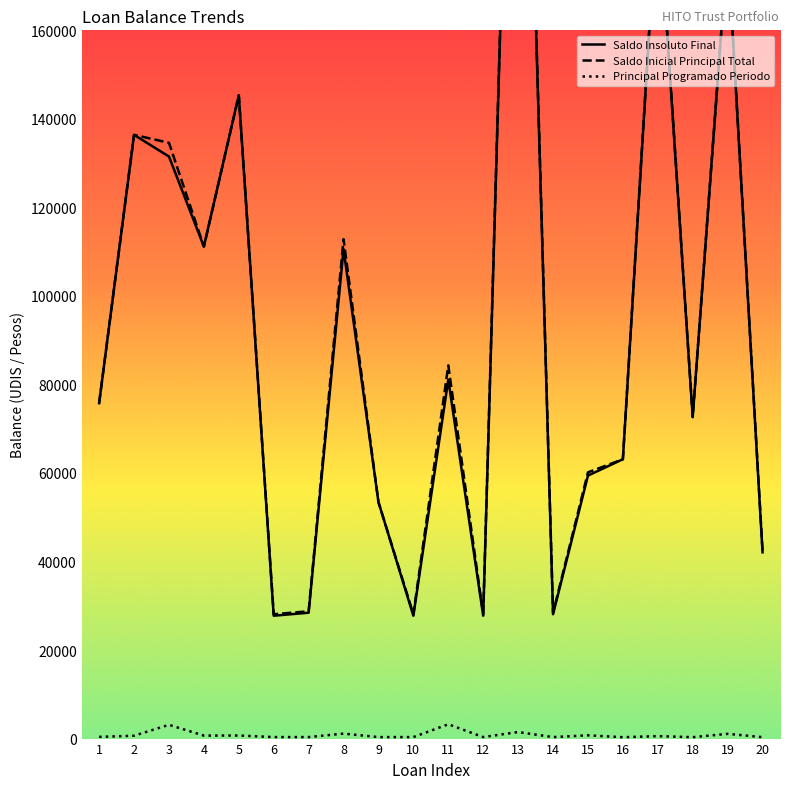

Reading left to right, list all the values displayed in this chart.

Saldo Insoluto Final: 1=75769.0	2=136392.4	3=131488.5	4=111151.4	5=145330.9	6=27756.0	7=28431.7	8=110585.0	9=53427.0	10=27756.0	11=81076.9	12=27756.0	13=299411.9	14=28089.4	15=59413.2	16=63106.4	17=191097.7	18=72638.4	19=179005.5	20=42081.8
Saldo Inicial Principal Total: 1=75769.0	2=136392.4	3=134593.5	4=111151.4	5=145330.9	6=28095.2	7=28765.6	8=112814.2	9=53427.0	10=28095.2	11=84308.7	12=28095.2	13=300889.2	14=28425.9	15=60147.1	16=63106.4	17=191651.9	18=72638.4	19=179005.5	20=42431.0
Principal Programado Periodo: 1=384.4	2=646.3	3=3105.0	4=674.2	5=685.1	6=339.2	7=339.2	8=1119.3	9=333.9	10=339.2	11=3231.8	12=339.2	13=1477.3	14=336.6	15=733.8	16=309.7	17=554.2	18=315.1	19=1071.0	20=320.3